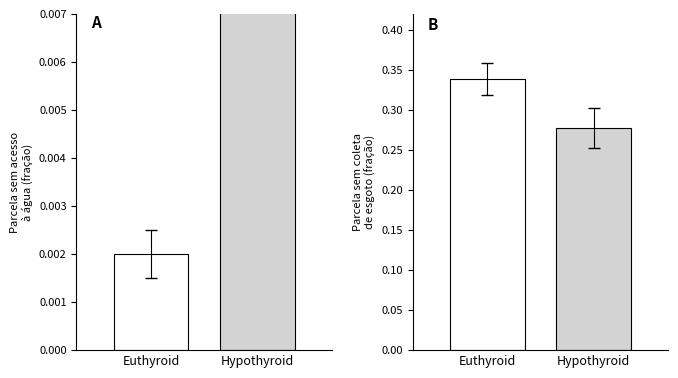

The Euthyroid series shows 0.0 at Sem acesso à água. True or false?

True